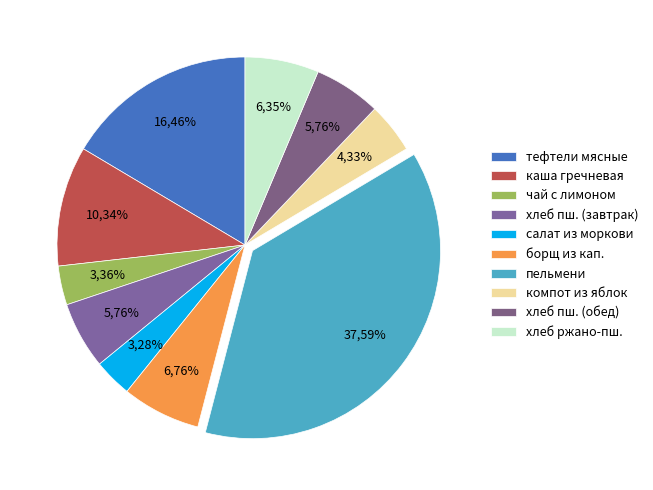

True or false: хлеб ржано-пшеничный accounts for 6% of the total.

True